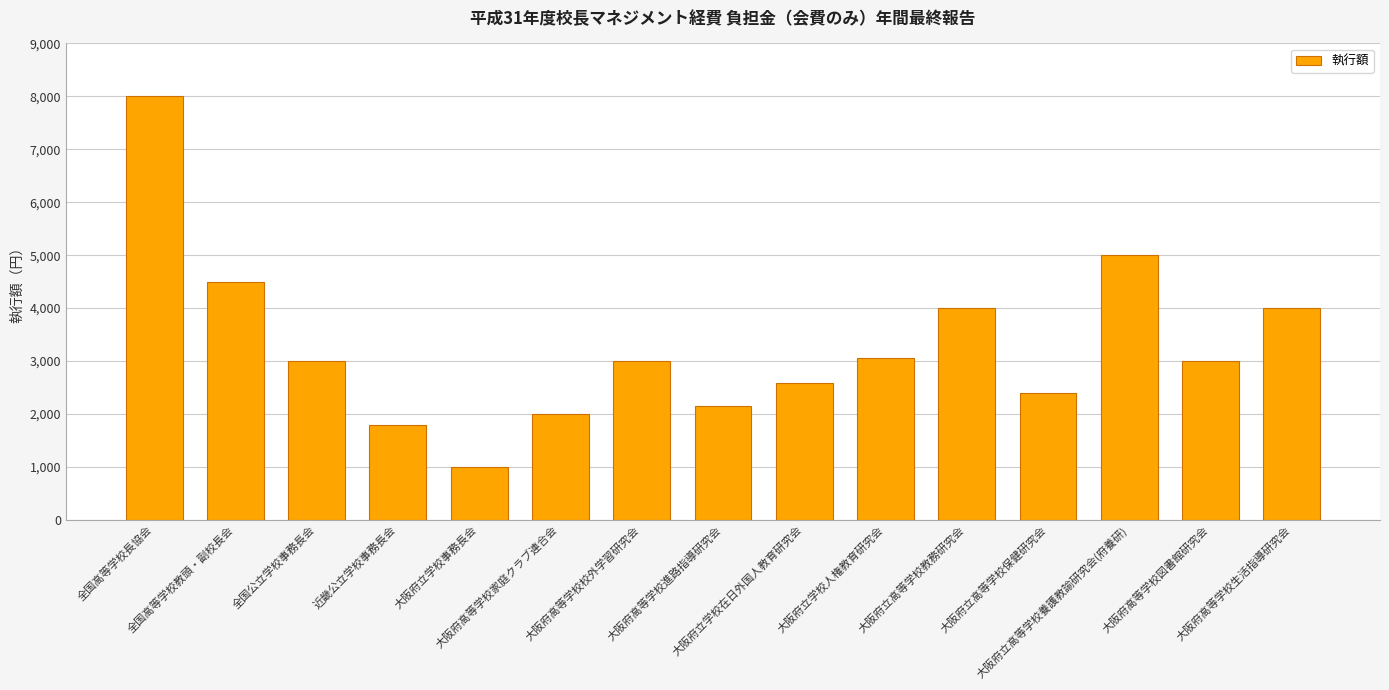

Approximately how many times larger is the value at 全国高等学校教頭・副校長会 compared to 大阪府立学校在日外国人教育研究会?

1.7